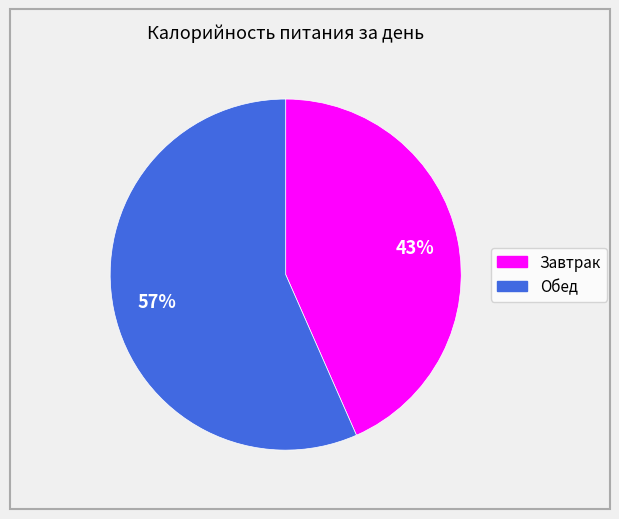

How many slices are in this pie chart?

2